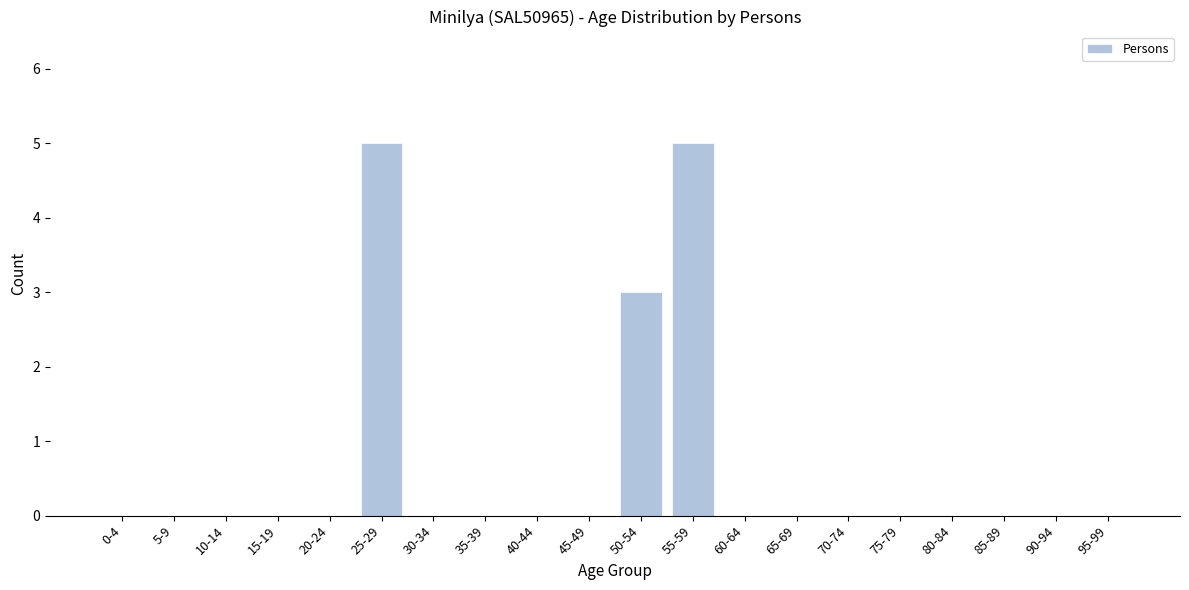

Reading left to right, transcribe all the data shown in this chart.

0-4=0	5-9=0	10-14=0	15-19=0	20-24=0	25-29=5	30-34=0	35-39=0	40-44=0	45-49=0	50-54=3	55-59=5	60-64=0	65-69=0	70-74=0	75-79=0	80-84=0	85-89=0	90-94=0	95-99=0